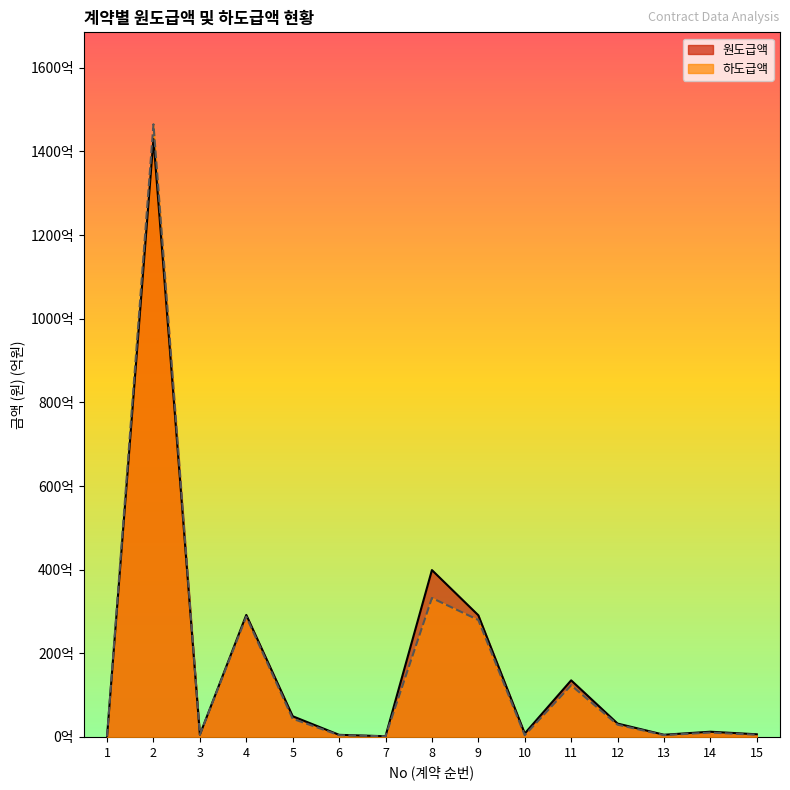

Reading right to left, what are all the values shown in this chart?

원도급액: 6.3	12.4	5.2	31.9	135.3	8.2	290.9	399.0	1.6	5.0	49.4	291.7	5.4	1429.6	1.0
하도급액: 5.1	10.4	4.3	29.2	123.4	4.0	279.6	332.2	1.4	4.1	43.4	287.6	5.4	1465.1	0.8